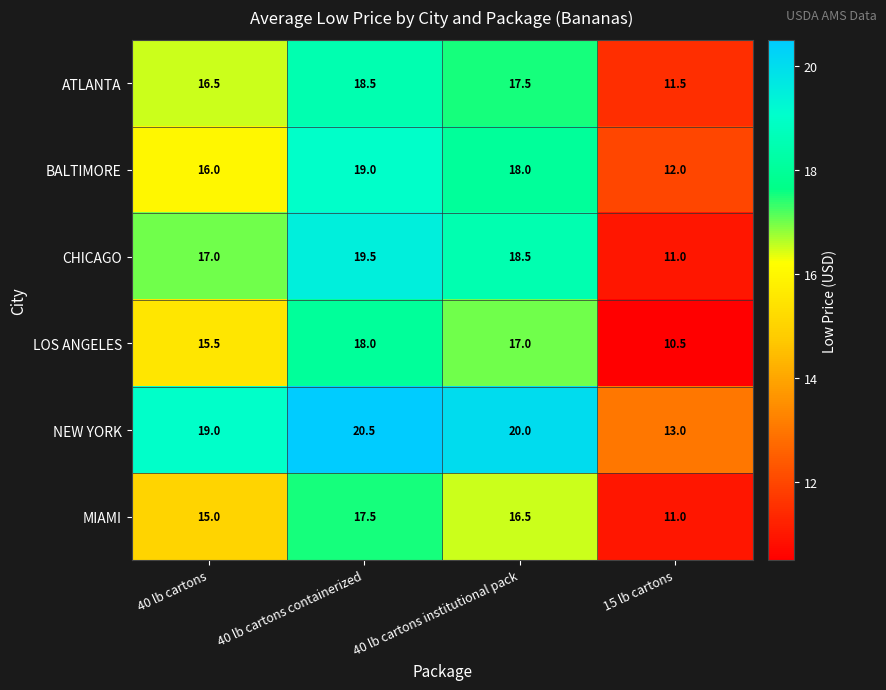

What value does the CHICAGO series have at 40 lb cartons?

17.0